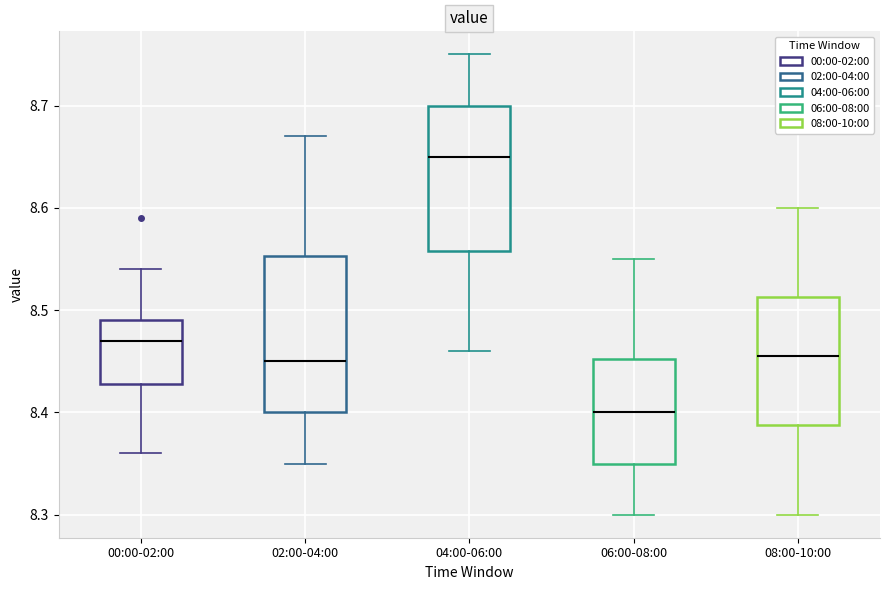

Comparing the boxes themselves (not the whiskers), which one is the tallest?

02:00-04:00